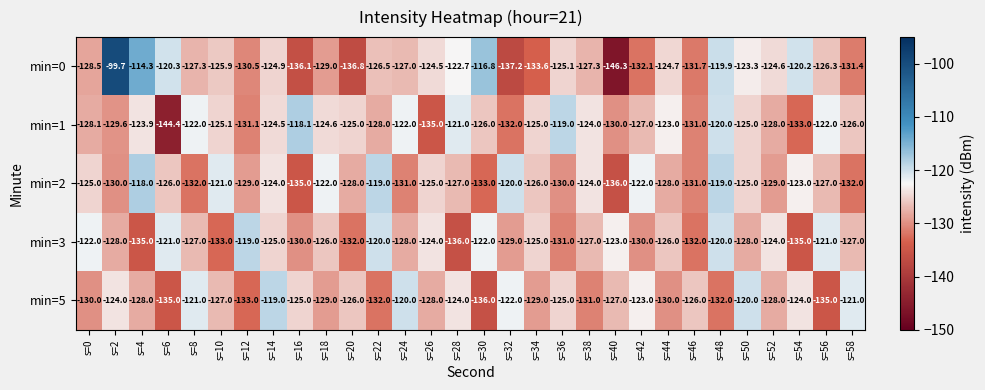

At which category is the sum across all series the highest?

s=48